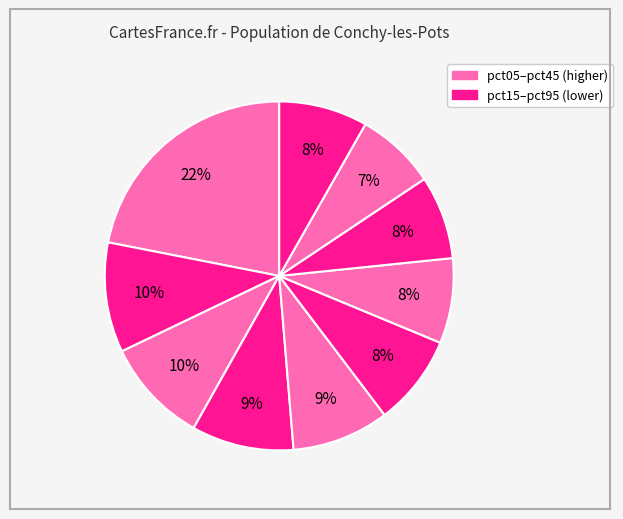

Count the number of slices in the pie.

10